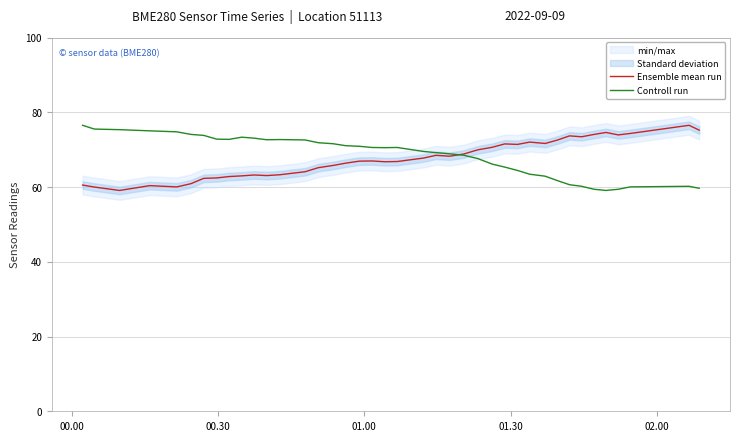

What is the maximum value for Controll run?

76.5